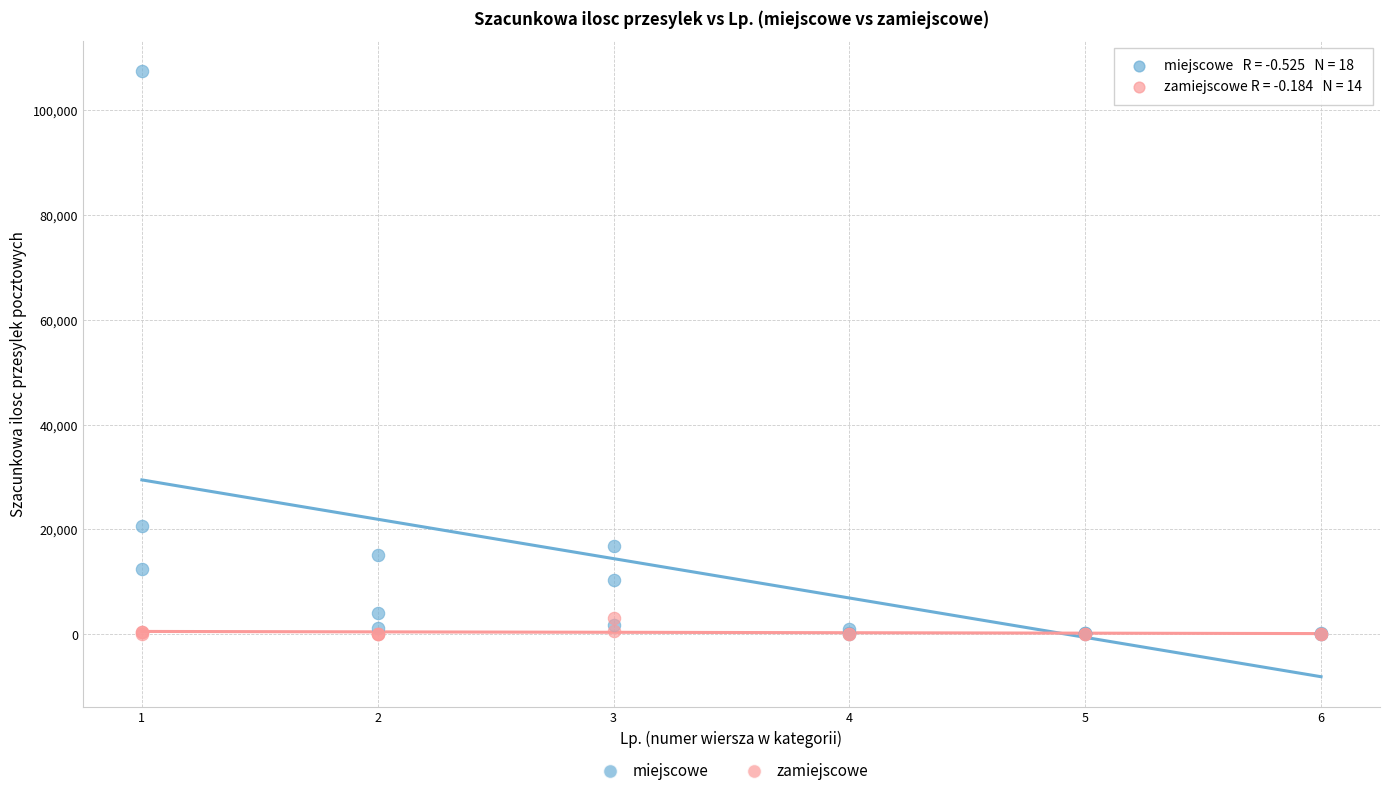

Which series has the widest spread of Y values?

miejscowe